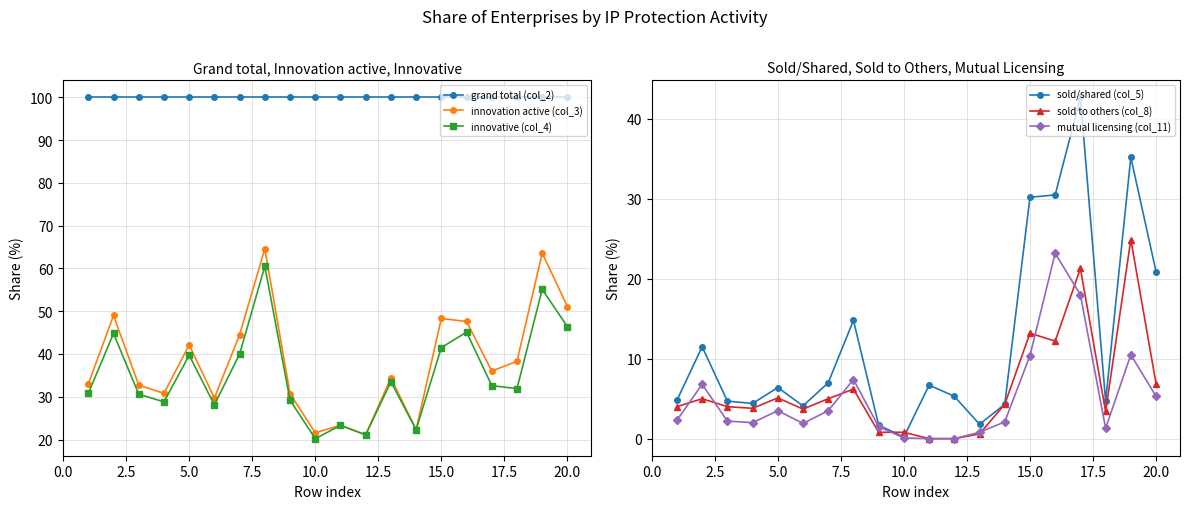

In mutual licensing (col_11), how many points are lower than both neighbors (excluding endpoints)?

3